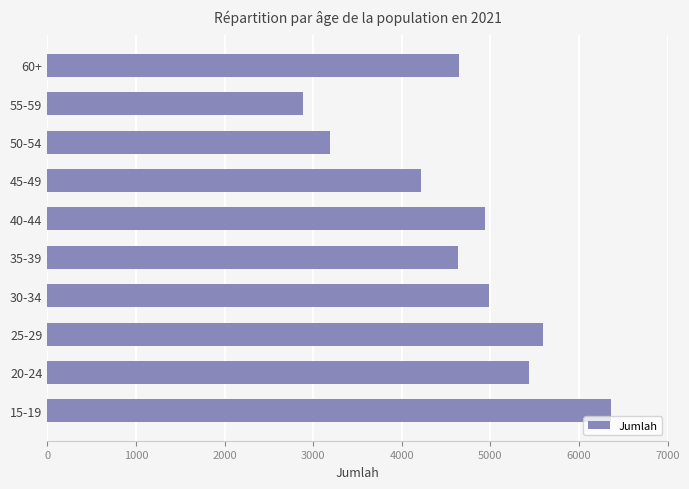

The value at 50-54 is 3194. True or false?

True